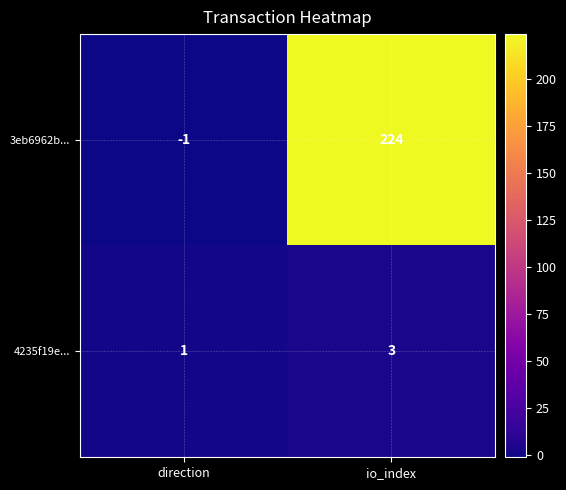

What is the maximum value shown in the chart?

224